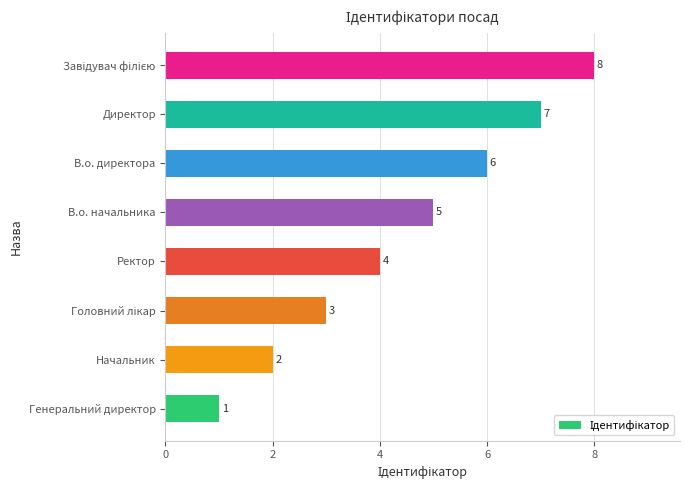

Is it true that the value at В.о. директора is 11?

False